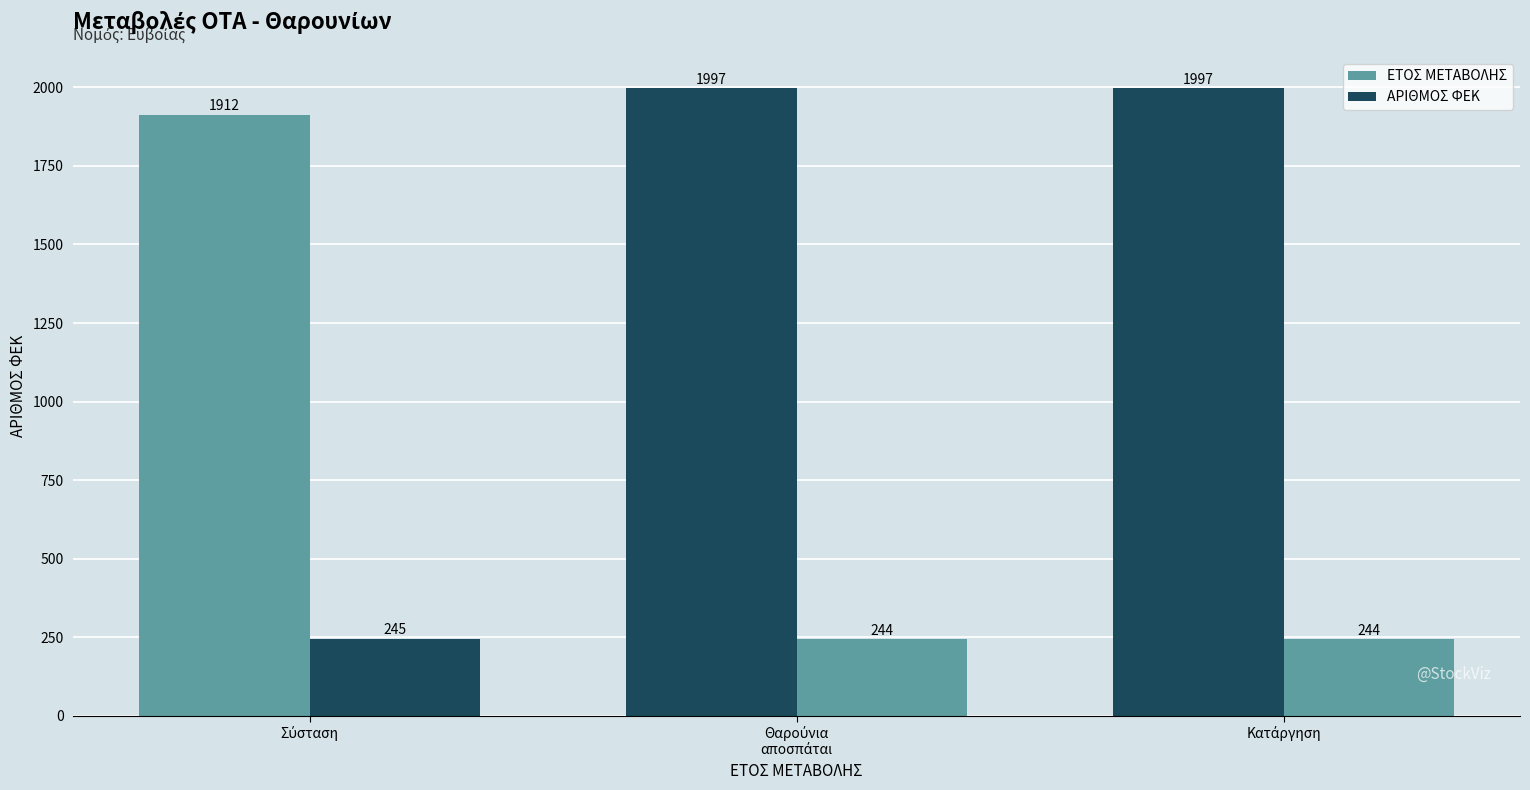

The value of ΕΤΟΣ ΜΕΤΑΒΟΛΗΣ at Θαρούνια
αποσπάται is 1997. True or false?

True